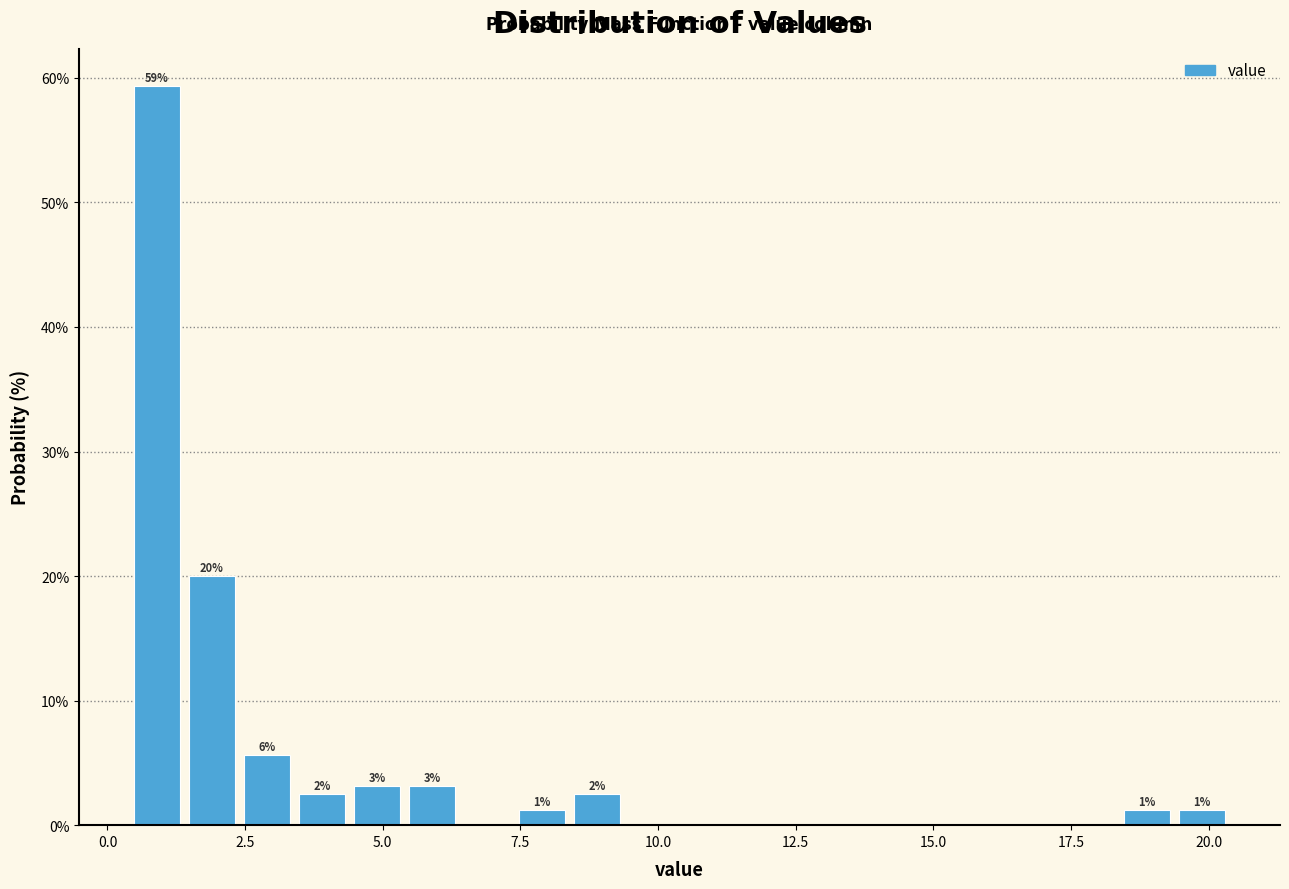

Read against the x-axis, roughly where is the centre of the tallest bar?

1.0